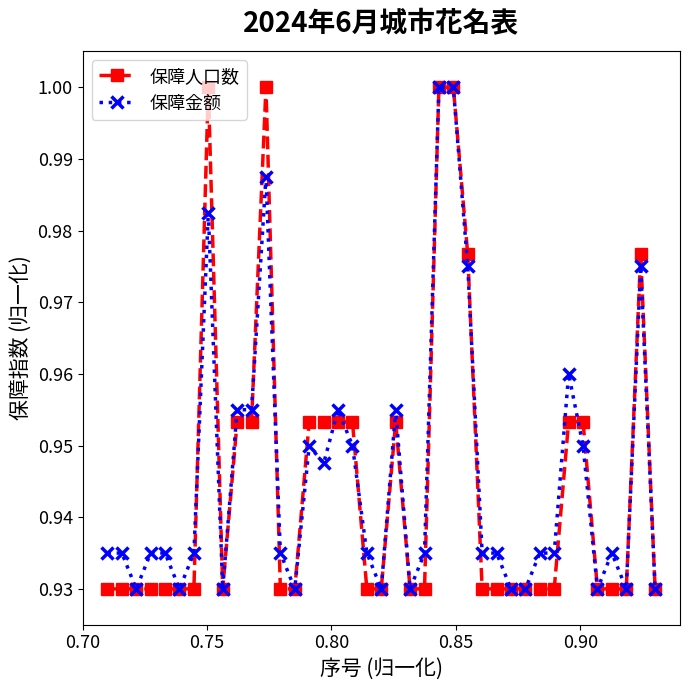

True or false: 保障人口数 has more than 2 points higher than both neighbors.

True